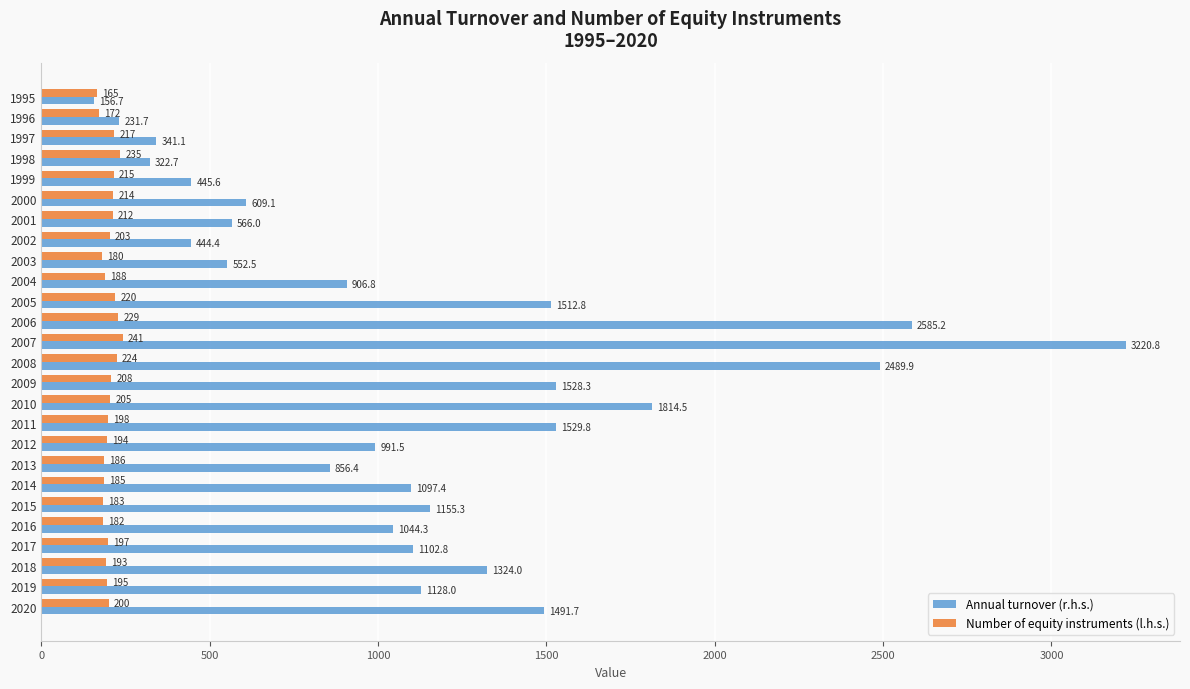

Which series changed the most between 1995 and 1998?

Annual turnover (r.h.s.)